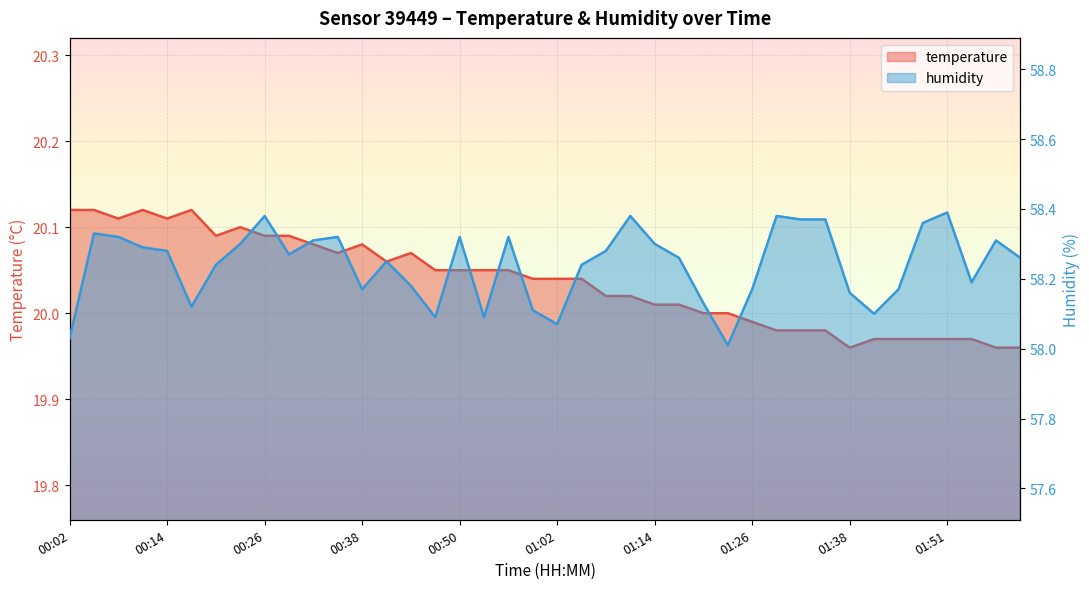

In humidity, how many points are higher than both neighbors (excluding endpoints)?

10